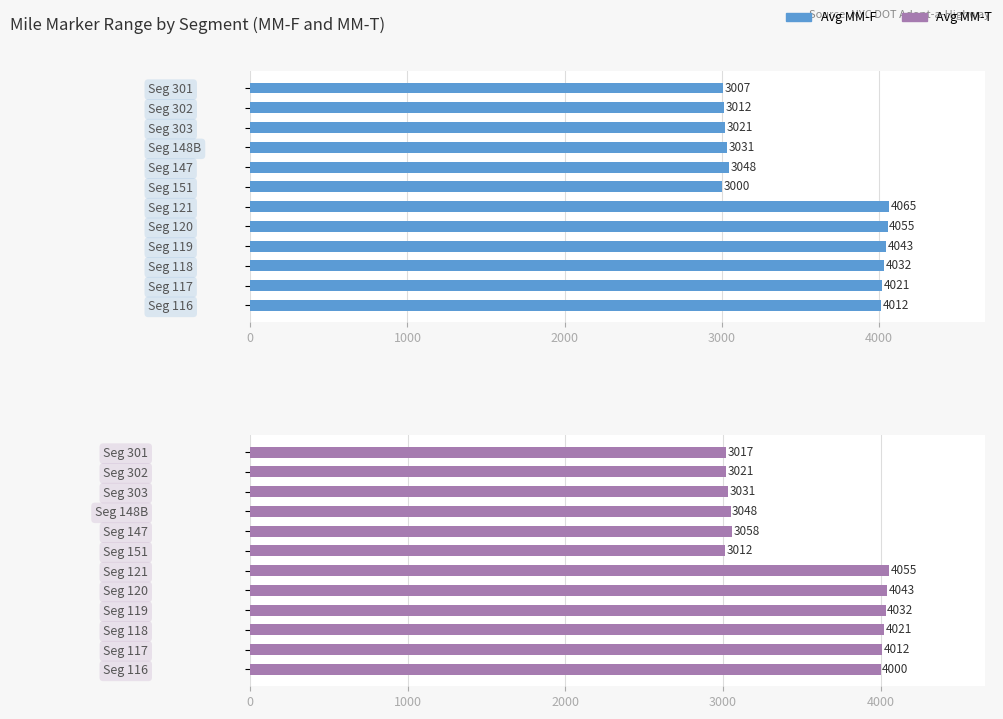

Between Seg 302 and Seg 116, which series saw the biggest shift?

Avg MM-F